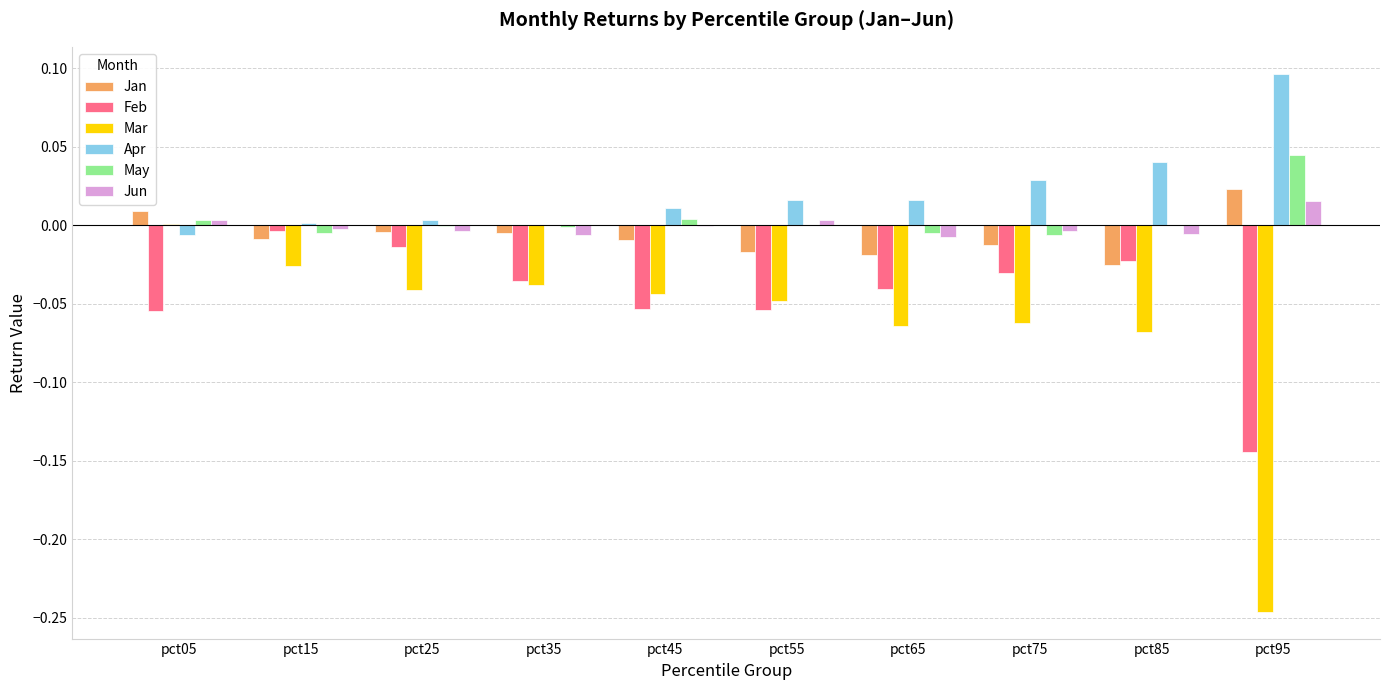

Where does the May series first go above 0?

pct05